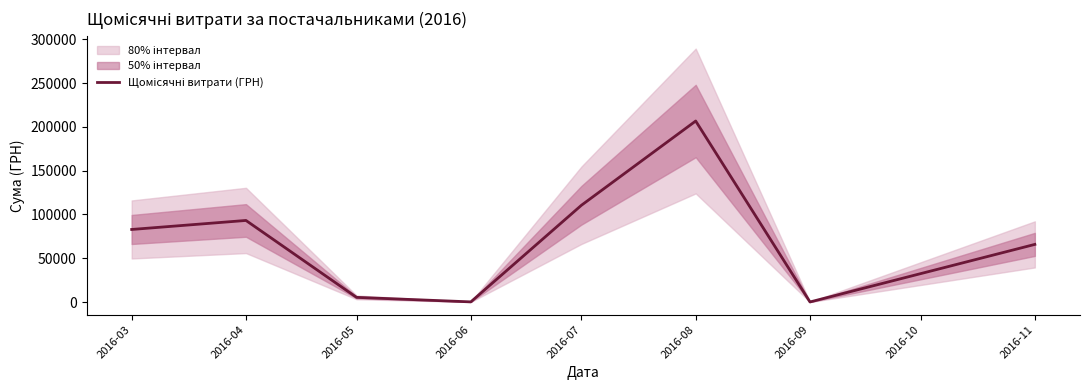

Which has a higher value, 2016-03 or 2016-07?

2016-07